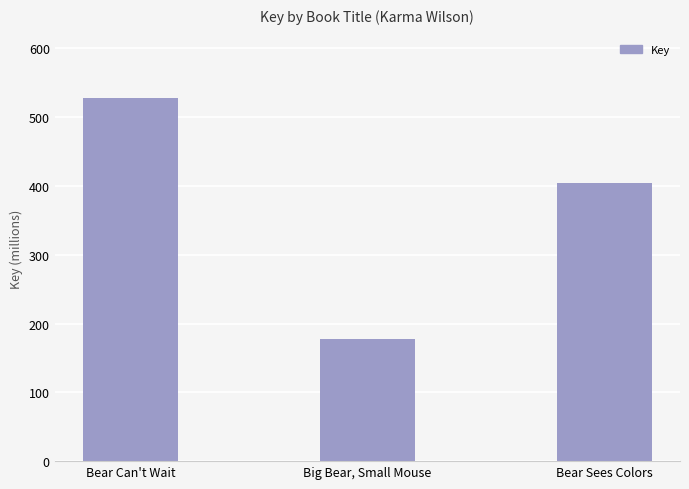

At which label is the value closest to 352505567?

Bear Sees Colors